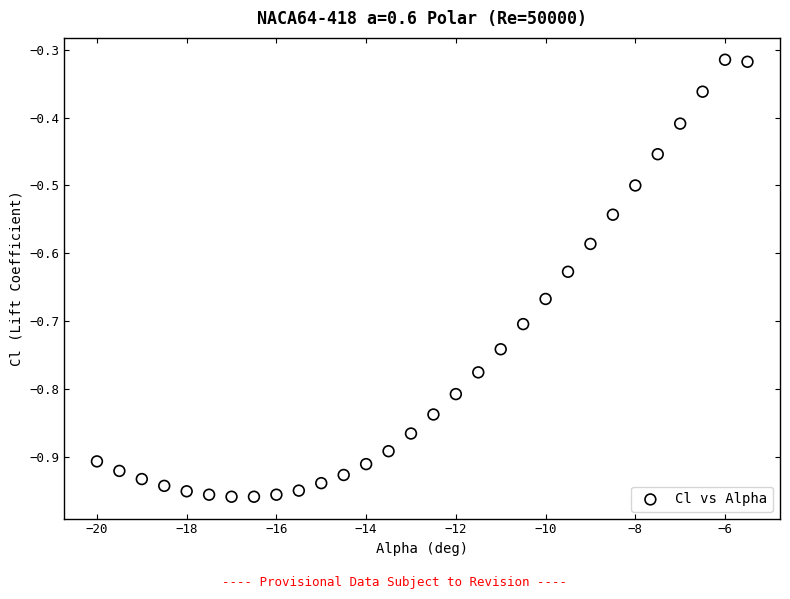

What is the range of Y values (max minus min)?

0.6